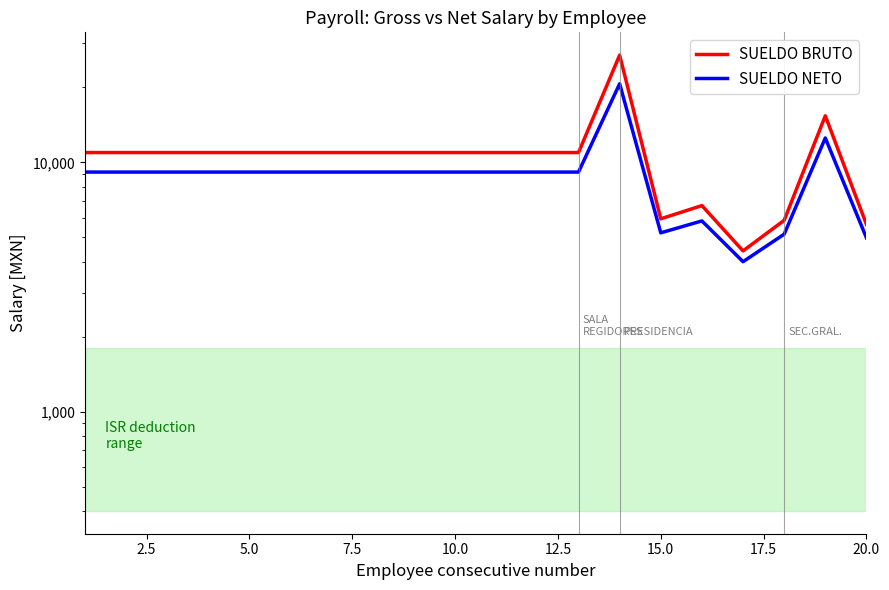

At how many categories does at least one series exceed 12920?

2